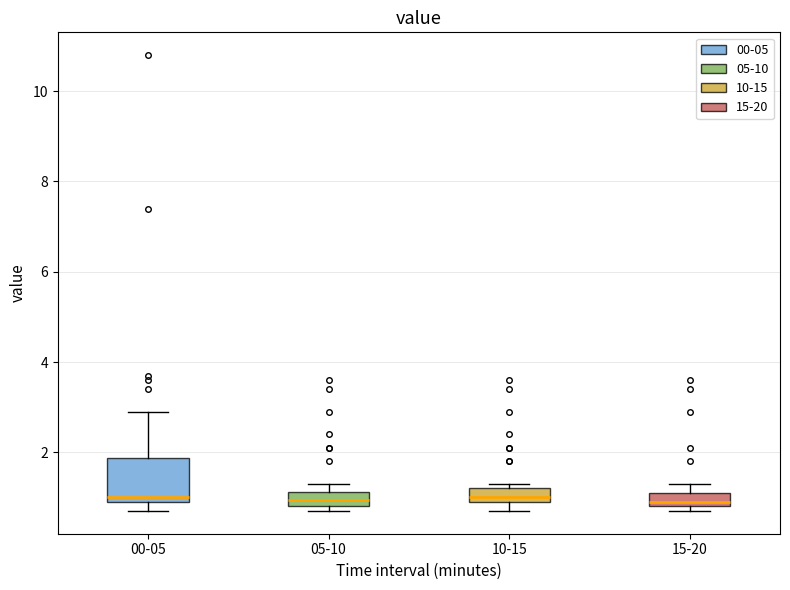

Where does the median line of the box for 15-20 sit on the y-axis? The values are not printed on the chart, so give them approximately, as read against the axis.

1.0